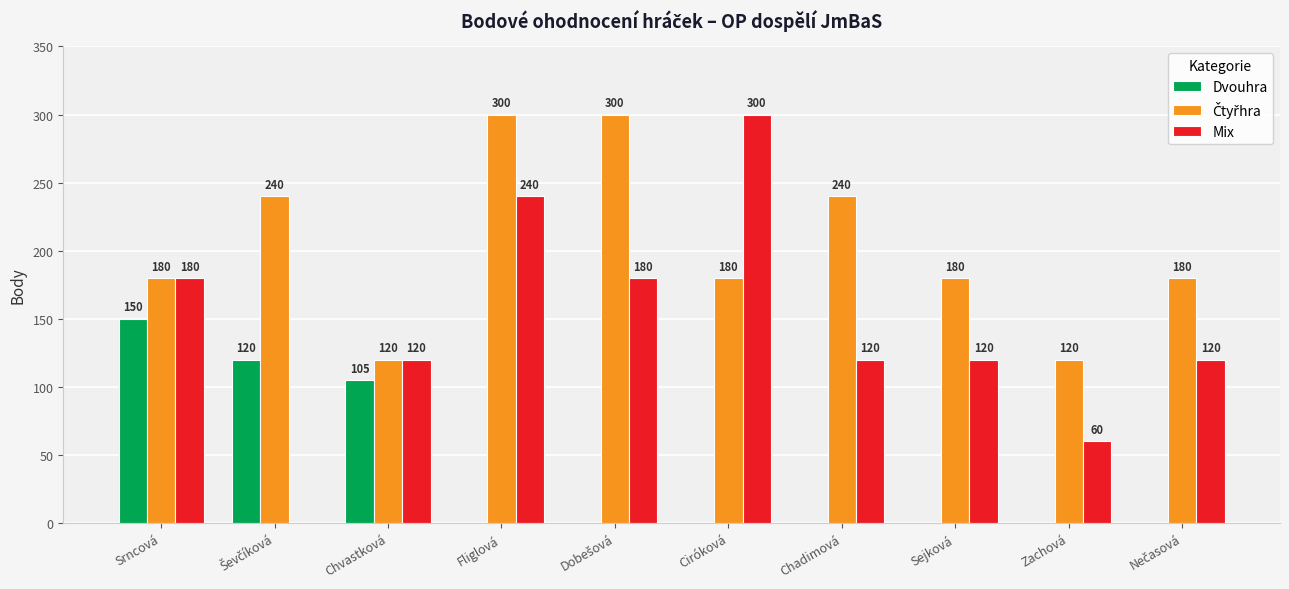

What is the average value of the Mix series?

144